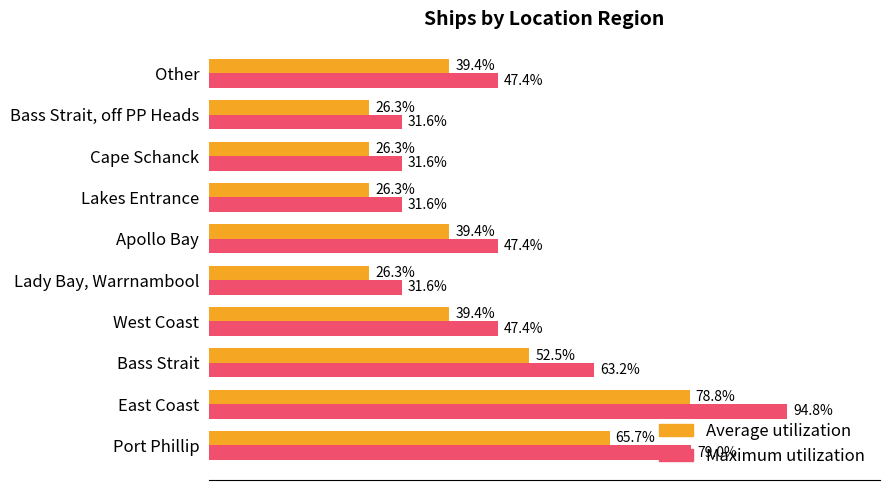

Rank the series at Port Phillip from highest to lowest value.

Maximum utilization, Average utilization